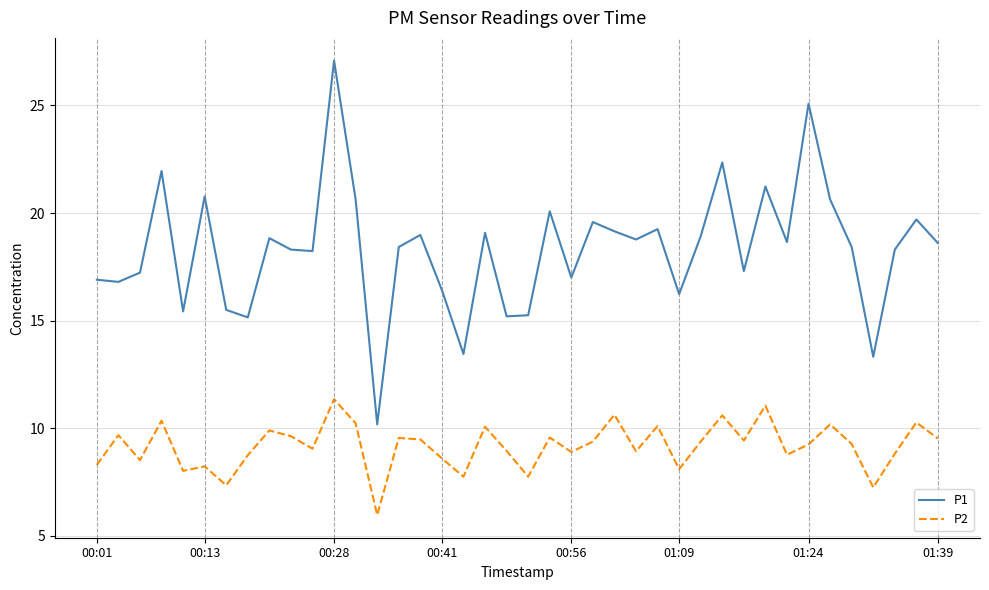

What is the minimum value for P1?

10.2